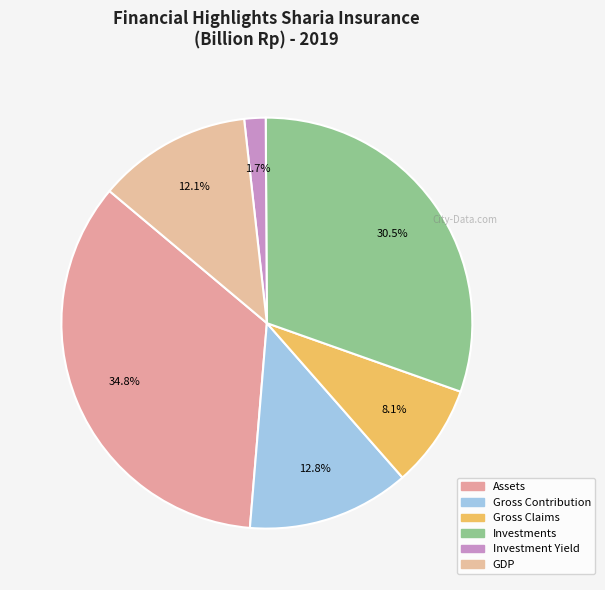

What is the change in value from Assets to Investment Yield?

-43260.4